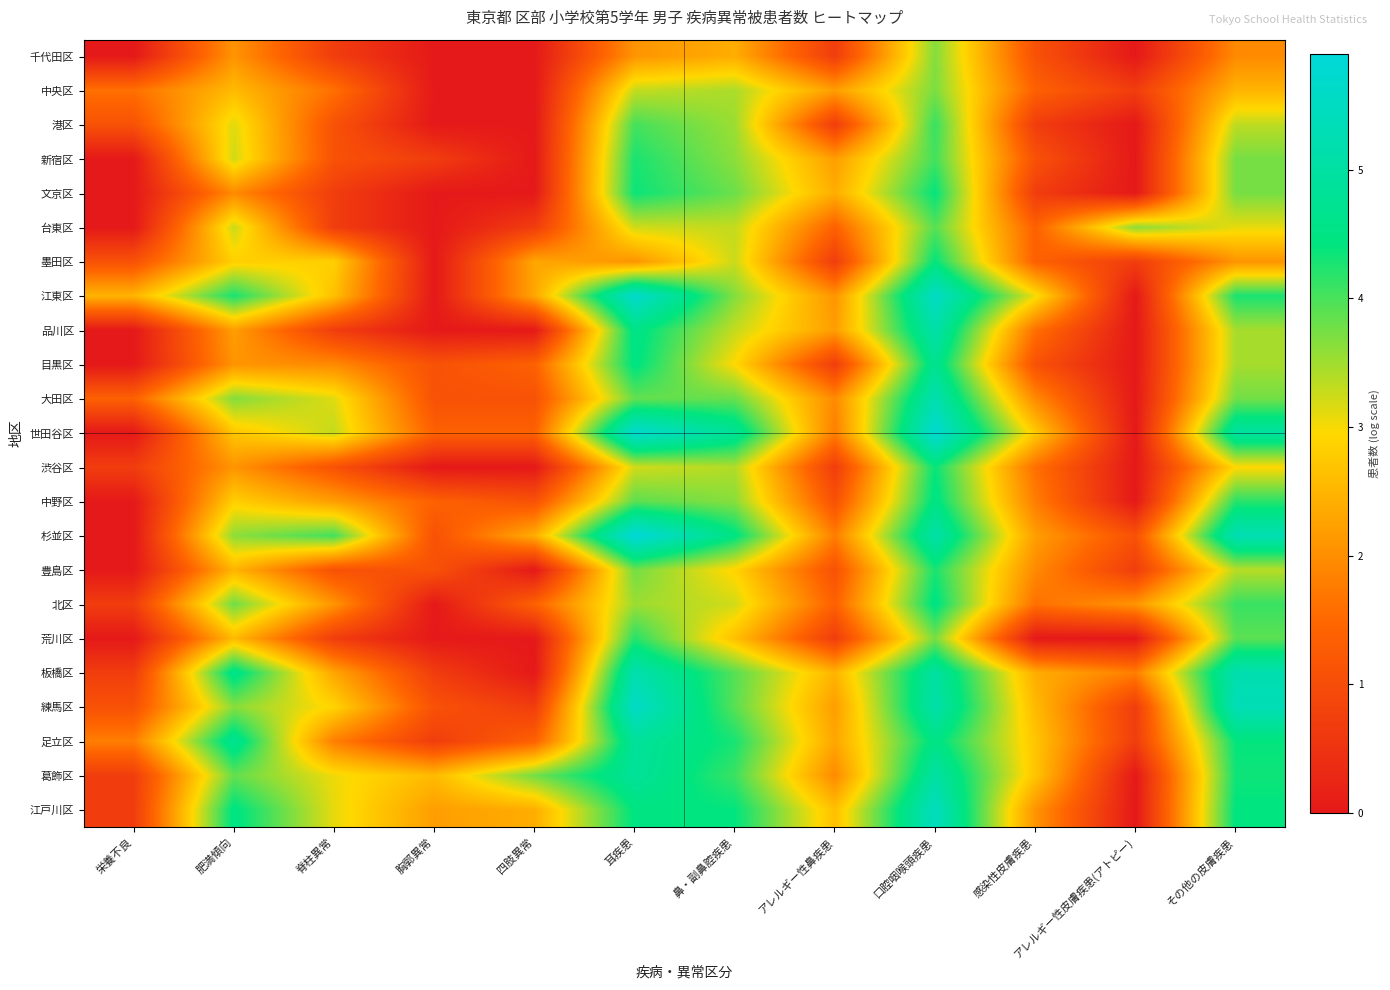

What is the spread (max minus min) of values at 脊柱異常?

3.3